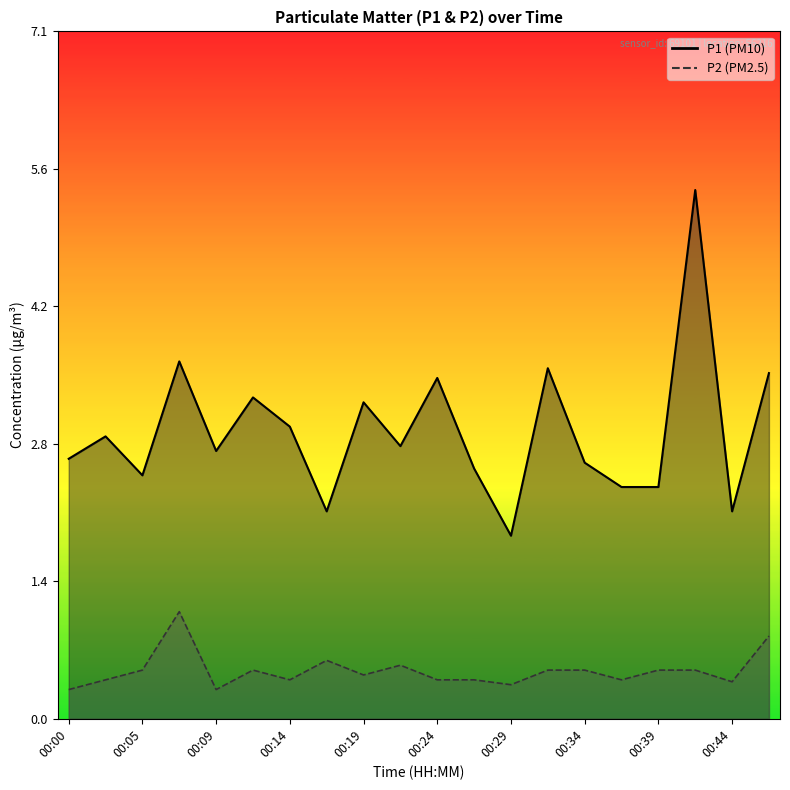

What is the value of the P2 point at the 1st from the left?

0.3